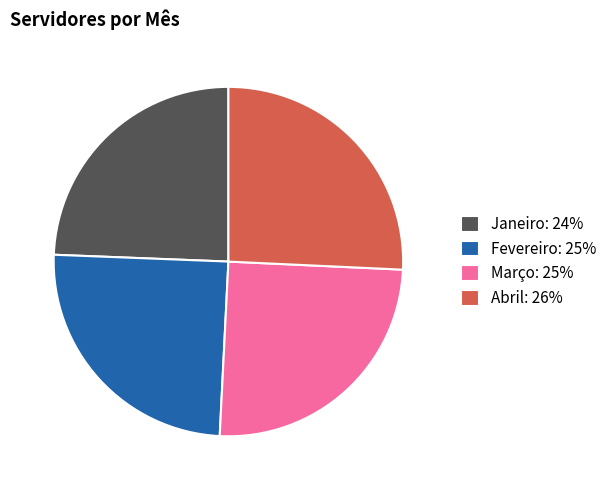

Count the number of slices in the pie.

4